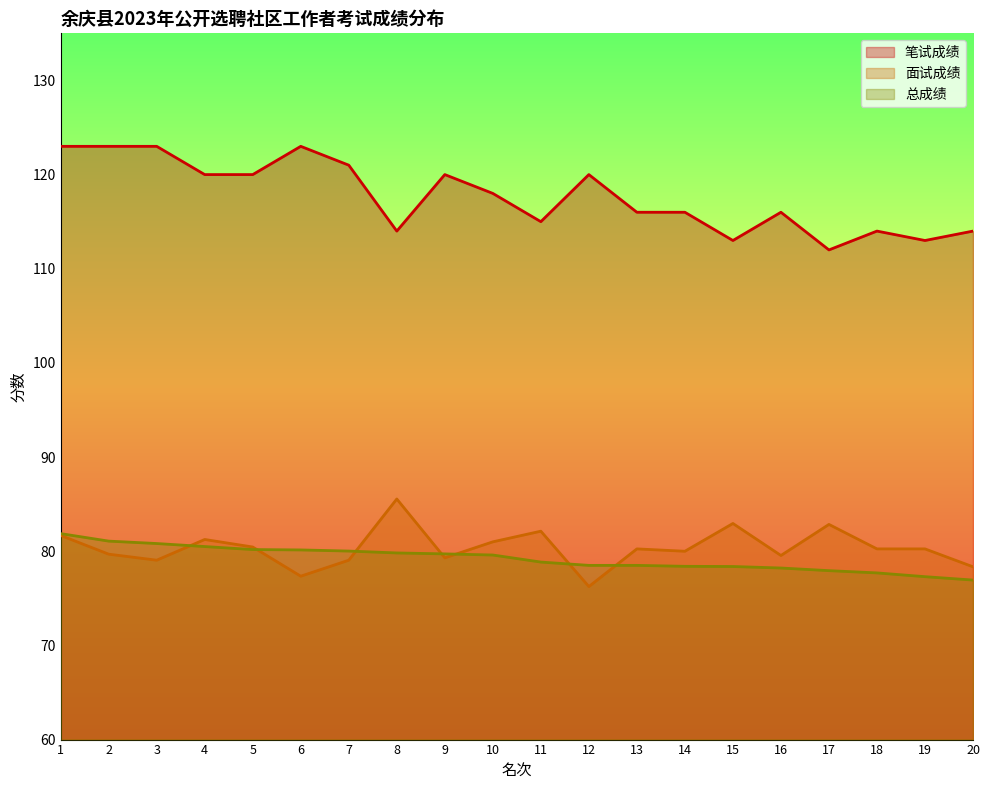

How many values in the 总成绩 series exceed 79?

10